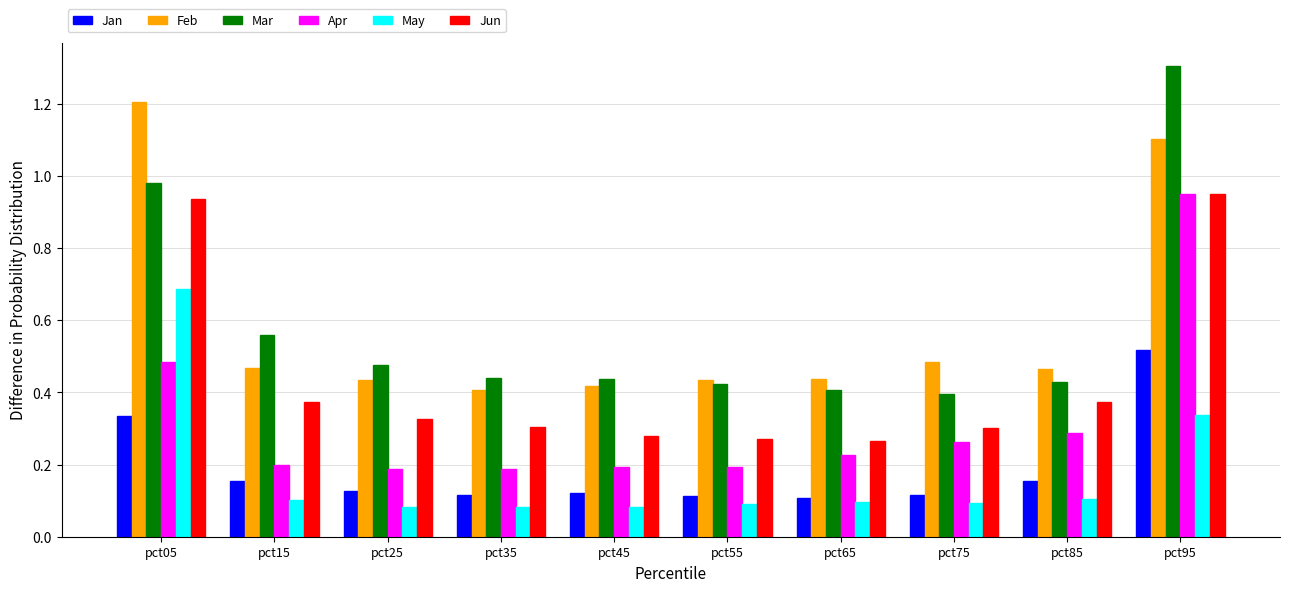

Which series has the largest range (max minus min)?

Mar